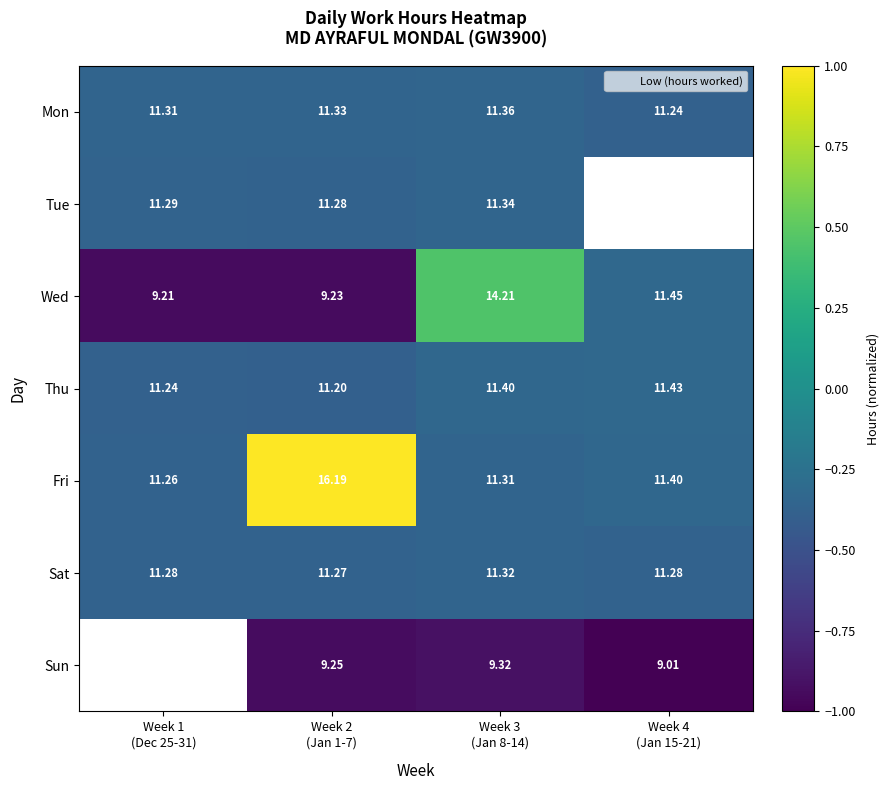

Between Week 2
(Jan 1-7) and Week 1
(Dec 25-31), which is larger?

Week 2
(Jan 1-7)